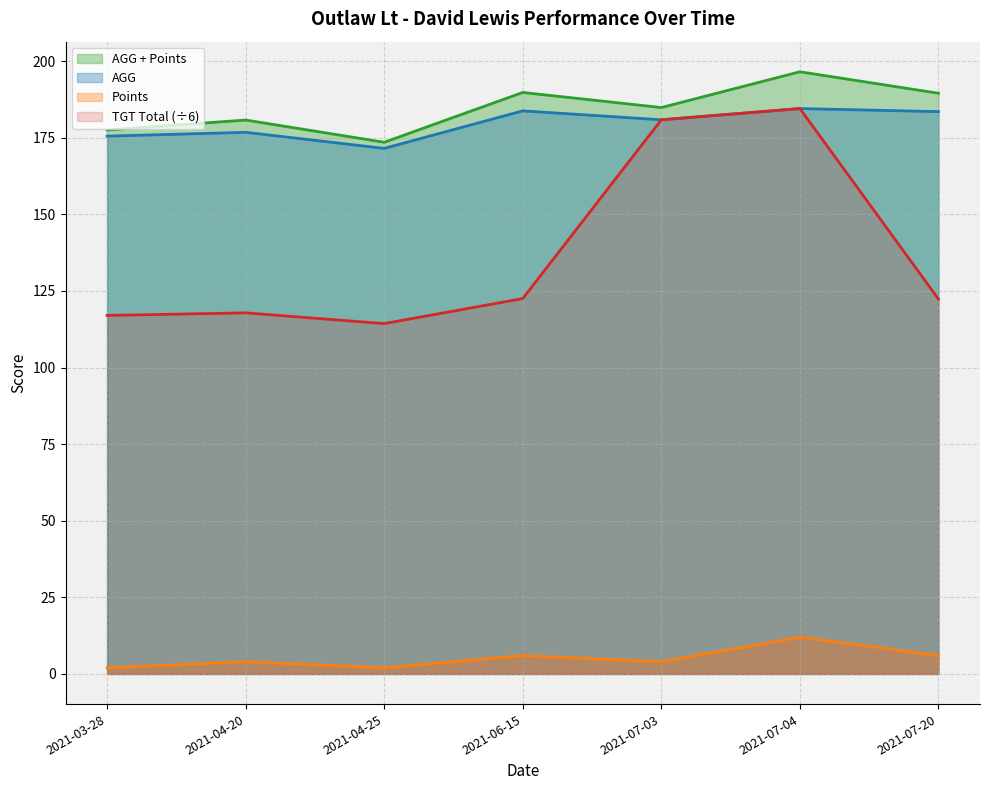

What are all the series names shown in the legend?

AGG + Points, AGG, Points, TGT Total (÷6)